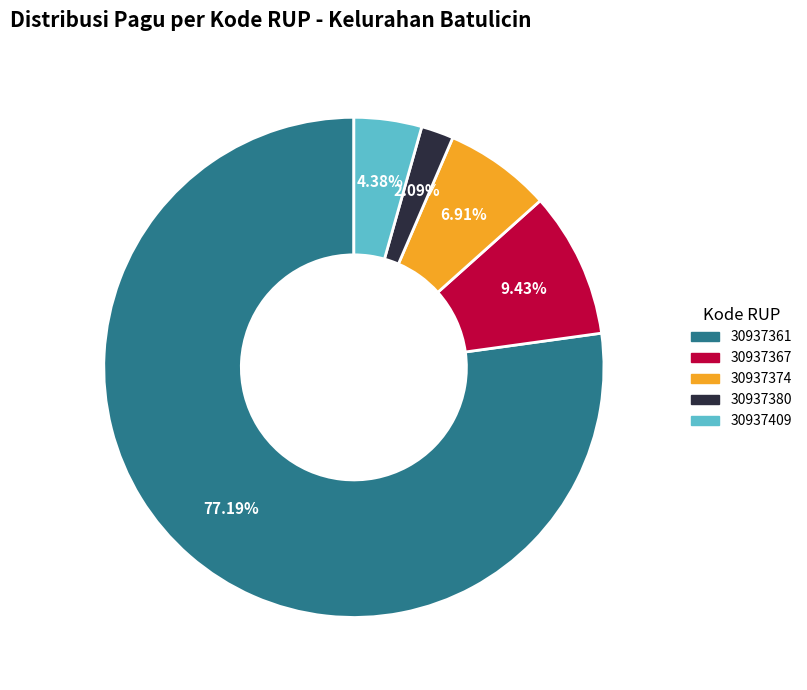

What percentage is the 30937367 slice, to the nearest percent?

9%